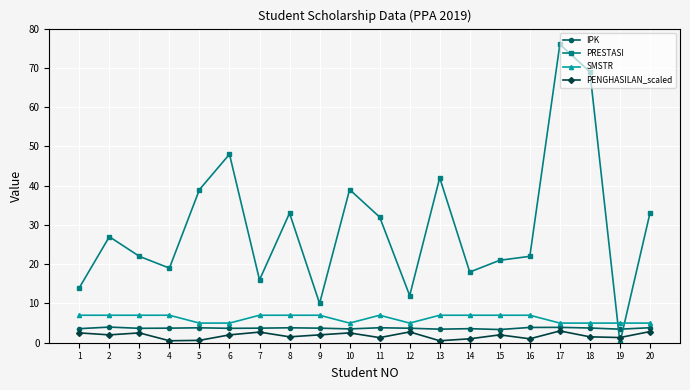

What is the value of the IPK point at the 9th from the left?

3.7